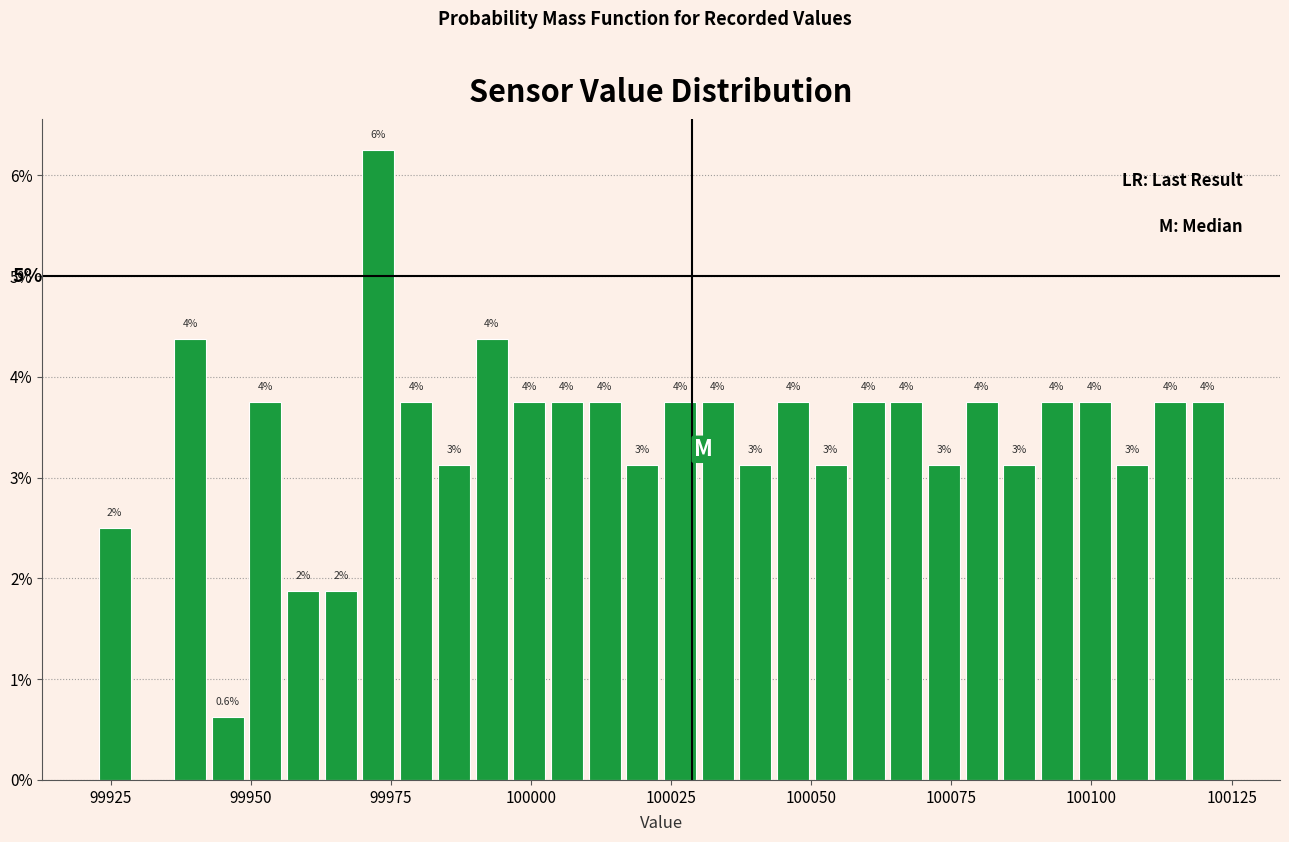

Read against the x-axis, roughly where is the centre of the tallest bar?

99975